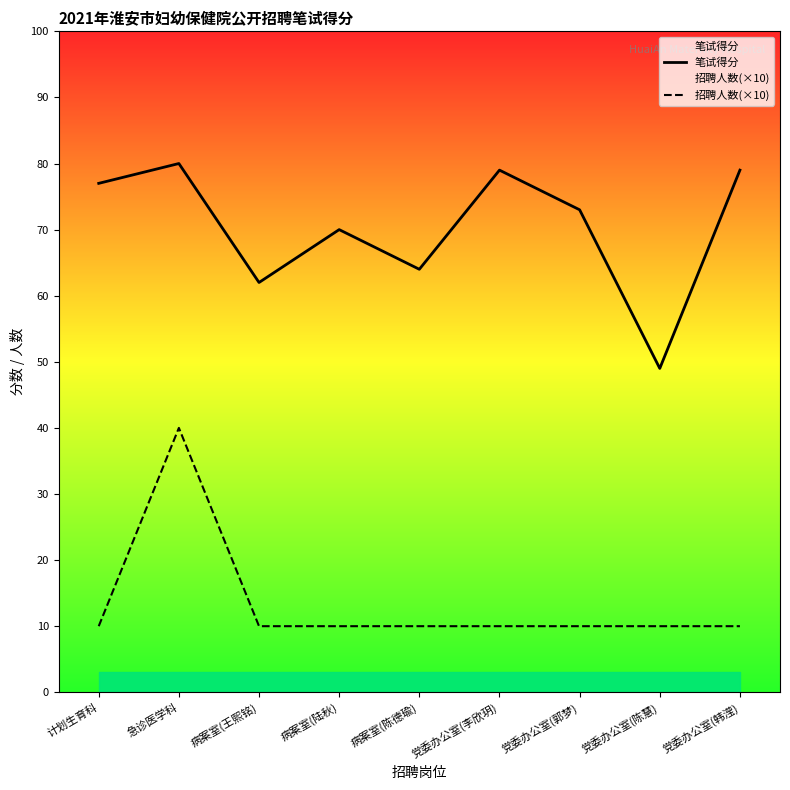

What is the minimum value shown in the chart?

10